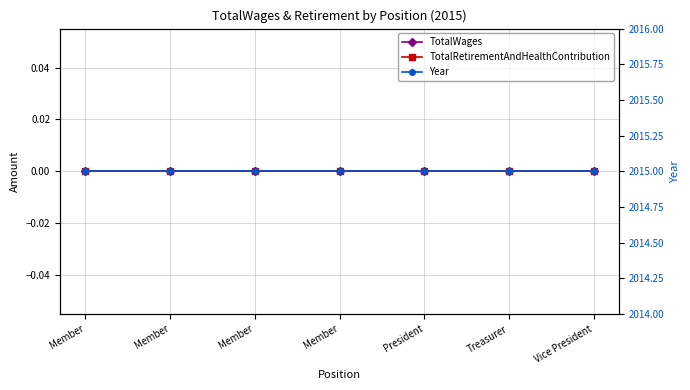

Reading left to right, what are all the values shown in this chart?

TotalWages: 0	0	0	0	0	0	0
TotalRetirementAndHealthContribution: 0	0	0	0	0	0	0
Year: 2015	2015	2015	2015	2015	2015	2015